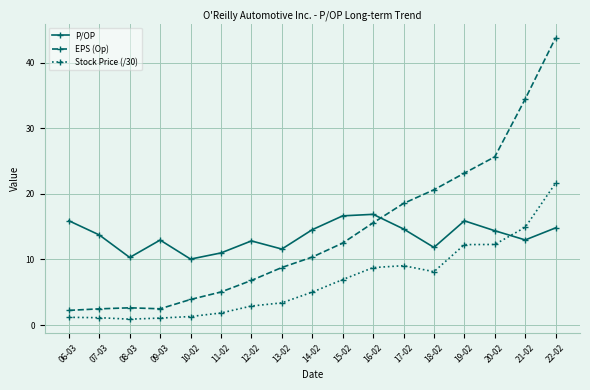

Rank the series at 21-02 from lowest to highest value.

P/OP, Stock Price (/30), EPS (Op)